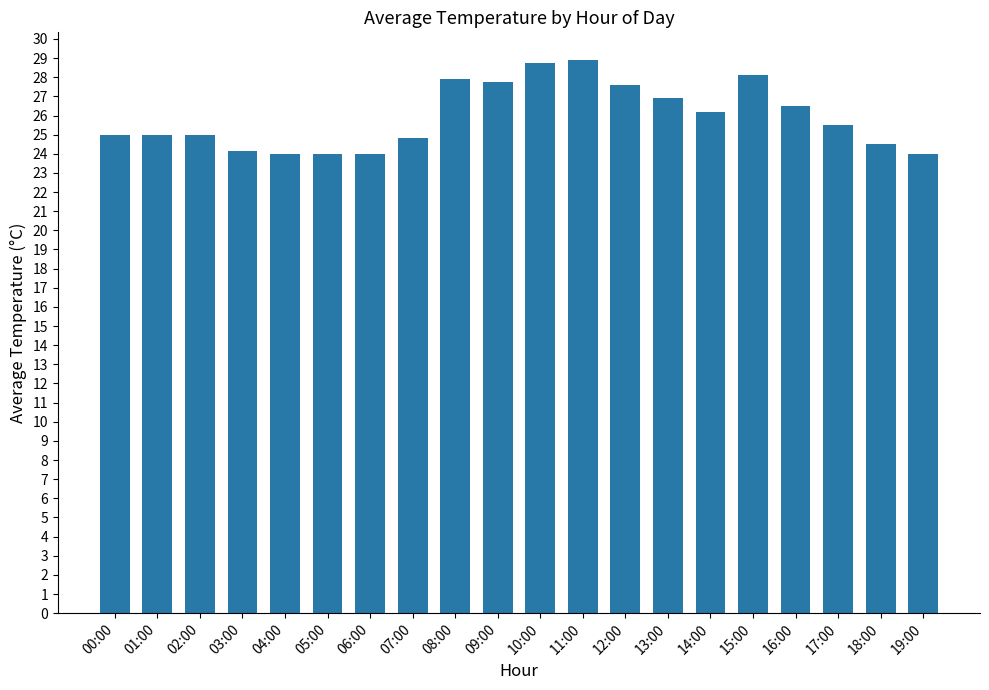

What position from the left is 17:00?

18